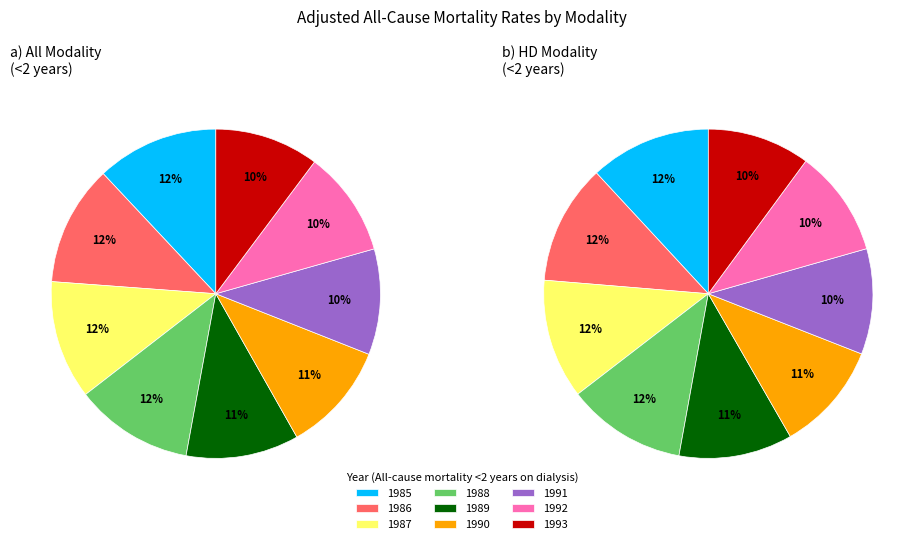

To the nearest percent, what is the combined percentage of 5 and 7?

21%